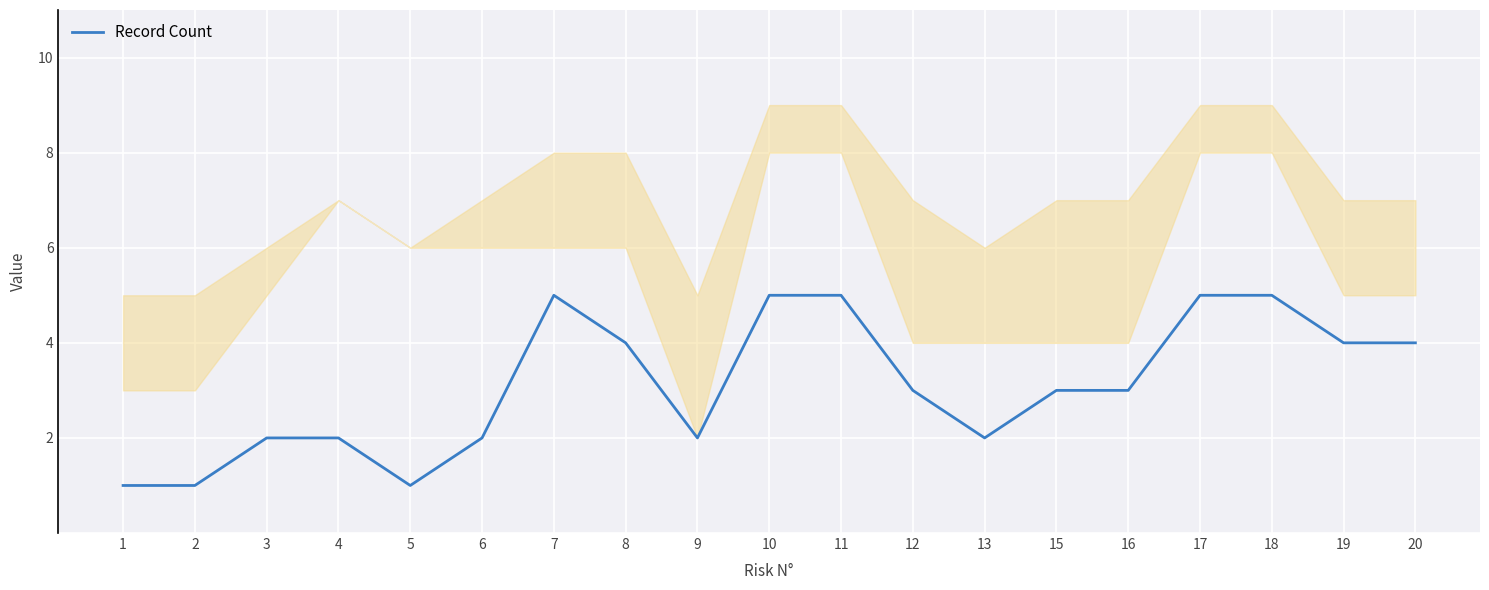

Reading left to right, what are all the values shown in this chart?

1=1	2=1	3=2	4=2	5=1	6=2	7=5	8=4	9=2	10=5	11=5	12=3	13=2	15=3	16=3	17=5	18=5	19=4	20=4